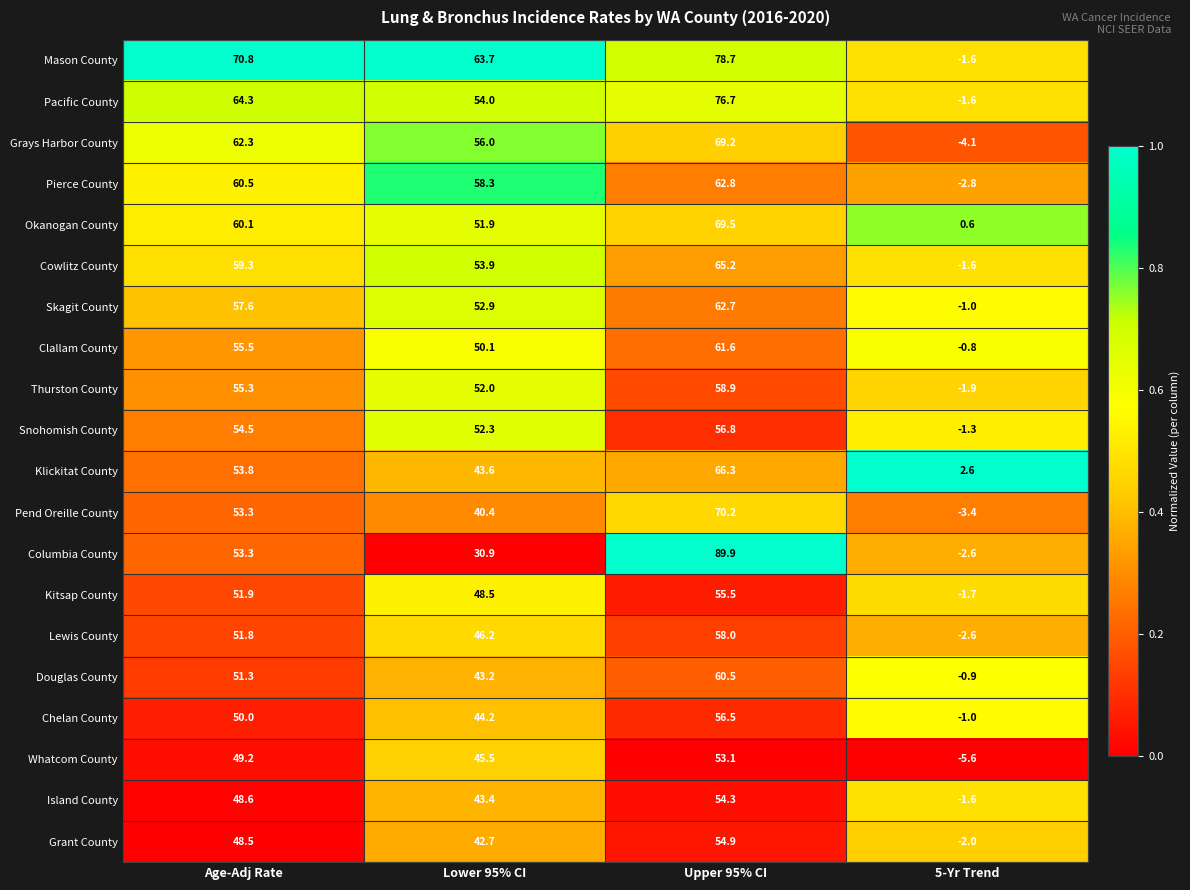

Which category has the highest value across all series?

Upper 95% CI